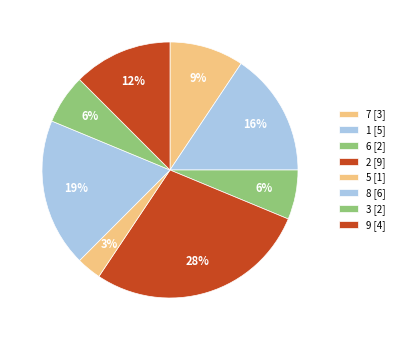

How many slices are in this pie chart?

8